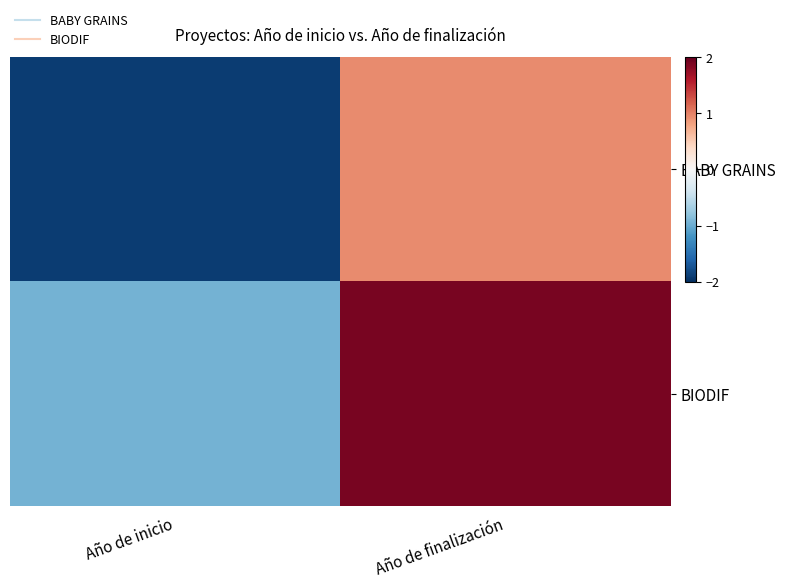

How many series are shown in this chart?

2